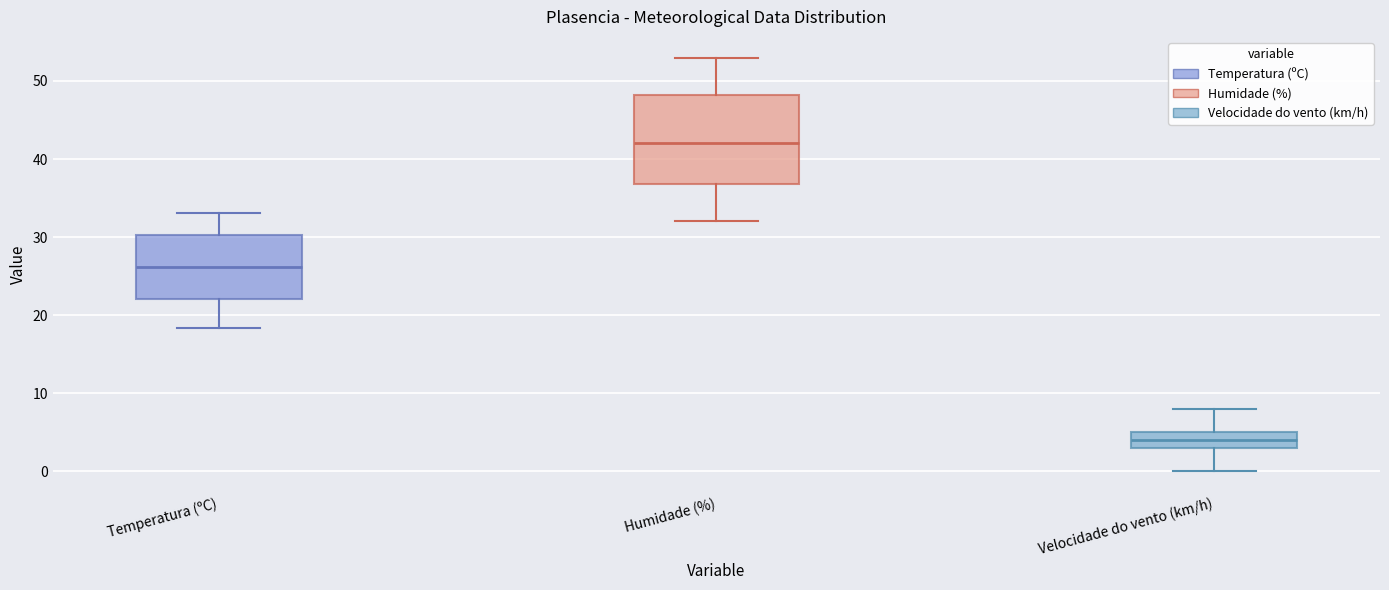

Reading left to right, read every box against the y-axis: the position of its median line, the range the box covers, and the ends of its whiskers. The values are not printed on the chart, so give them approximately, as read against the axis.

Temperatura (ºC): median 26, box 22 to 30, whiskers 18 to 33
Humidade (%): median 42, box 37 to 48, whiskers 32 to 53
Velocidade do vento (km/h): median 4, box 3 to 5, whiskers 0 to 8